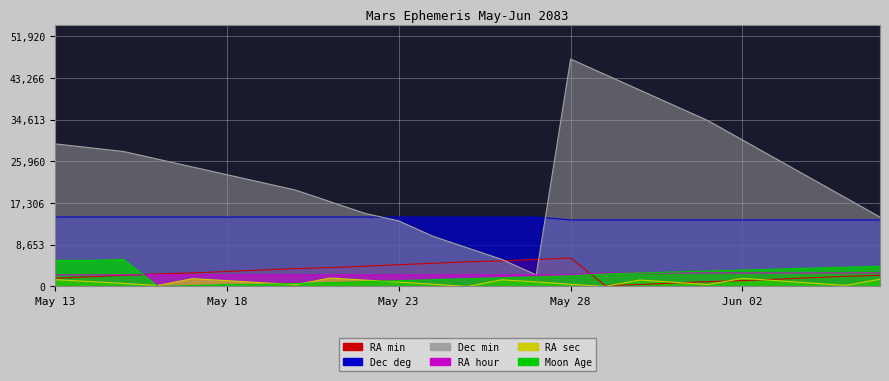

What is the label of the 4th point from the right?

Jun 03